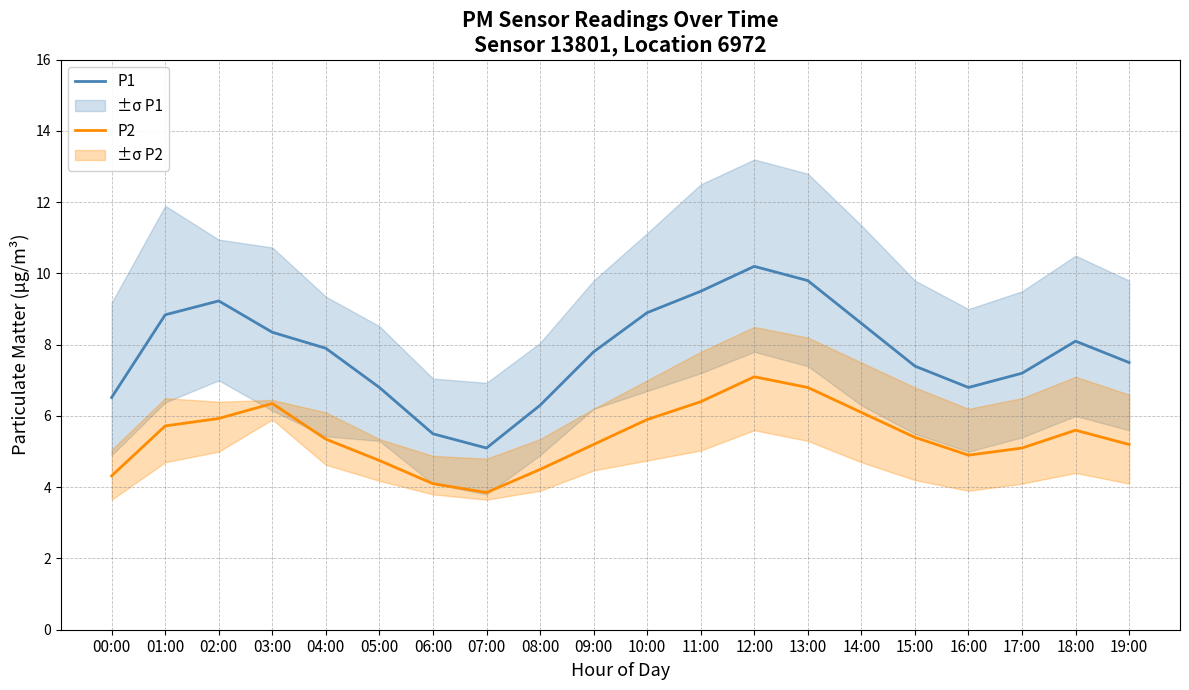

Between 04:00 and 07:00, which series saw the biggest shift?

P1